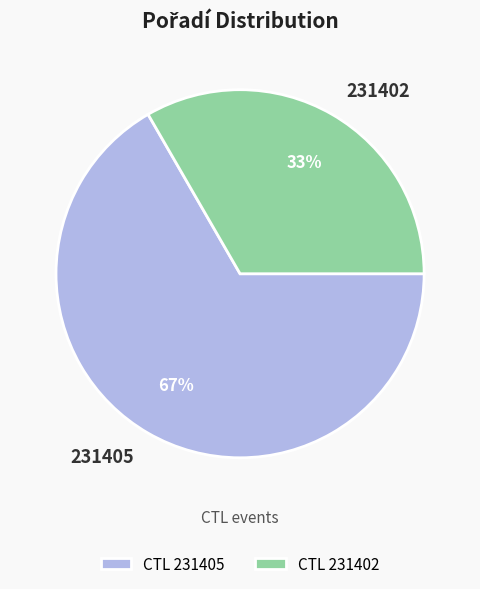

Which category has the biggest portion of the pie?

231405